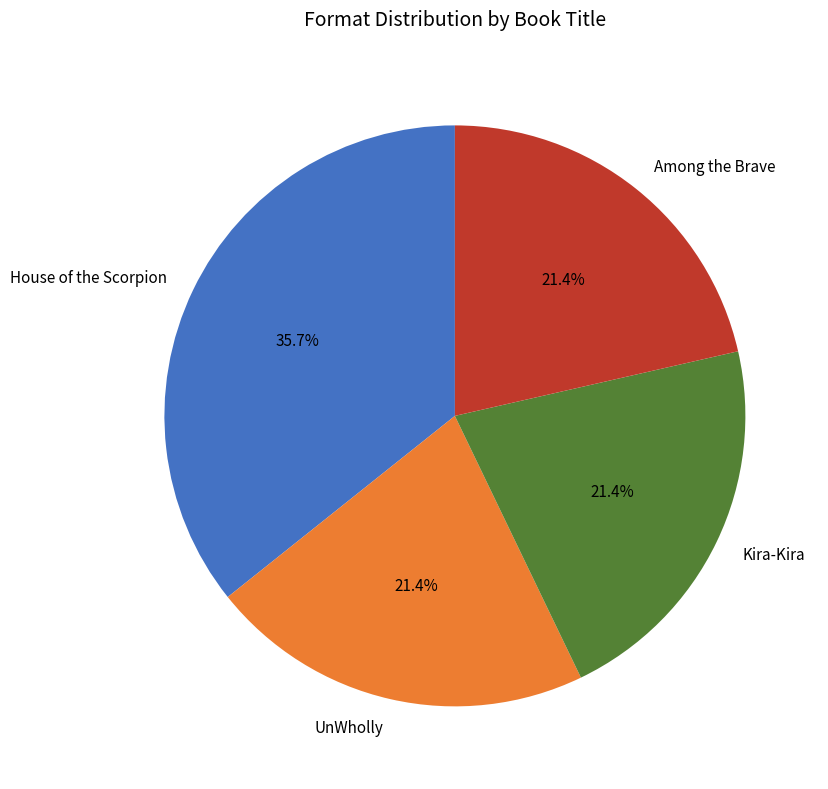

Which category has the biggest portion of the pie?

House of the Scorpion